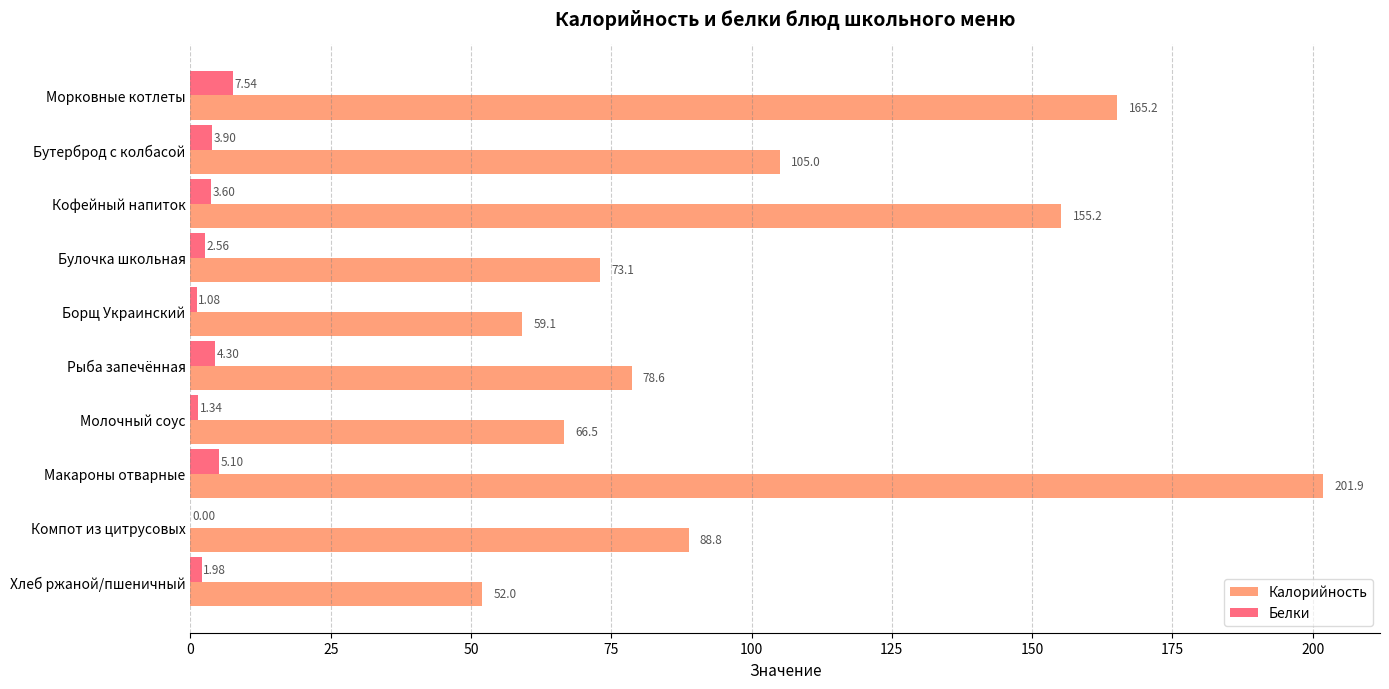

At which label is Белки closest to 3?

Булочка школьная